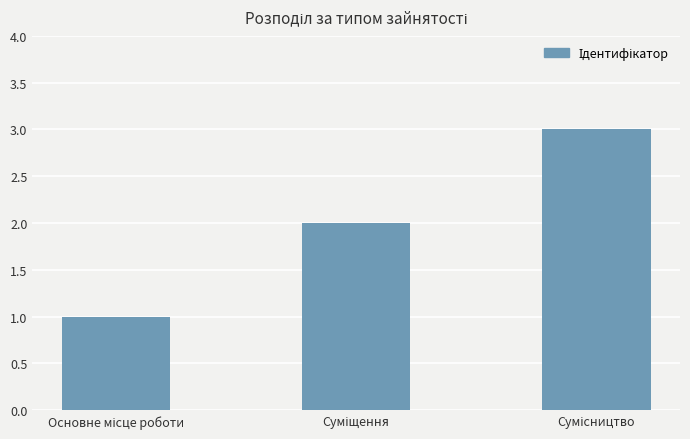

What is the sum of all values?

6